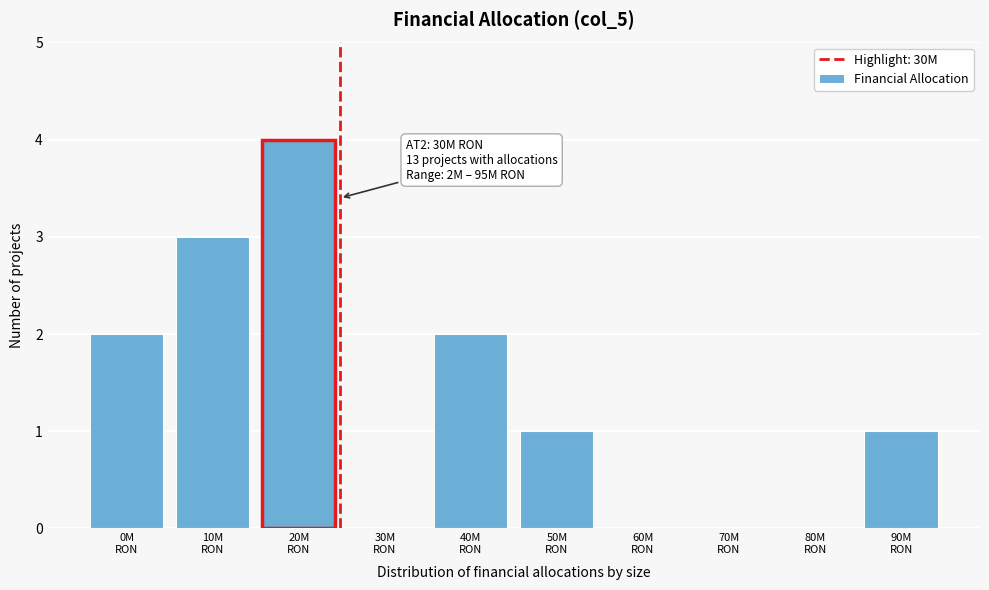

What is the maximum value shown in the chart?

4